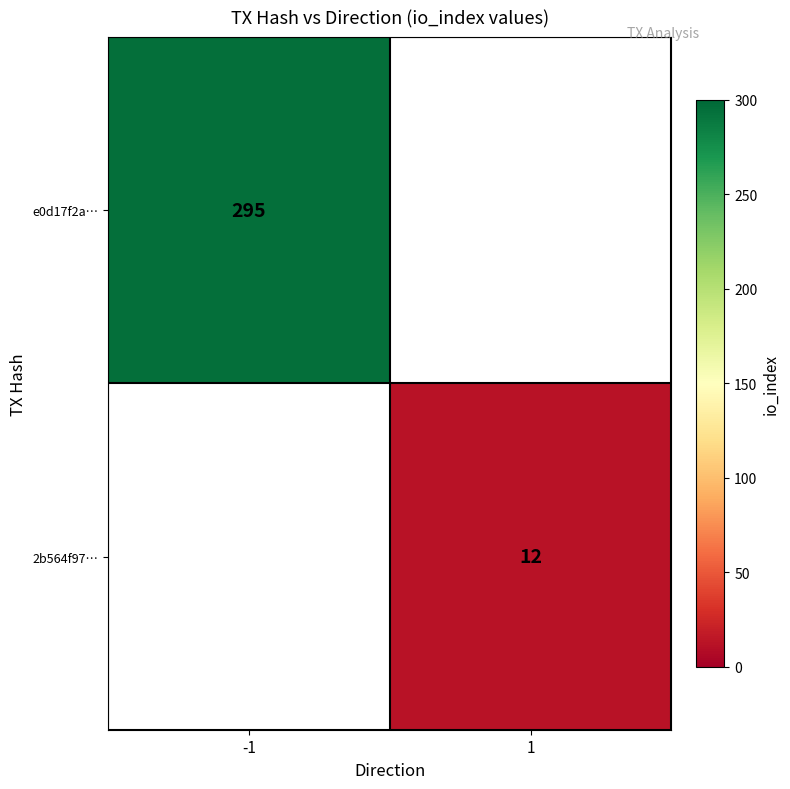

Is the value of e0d17f2a… at -1 greater than the value of 2b564f97… at 1?

Yes